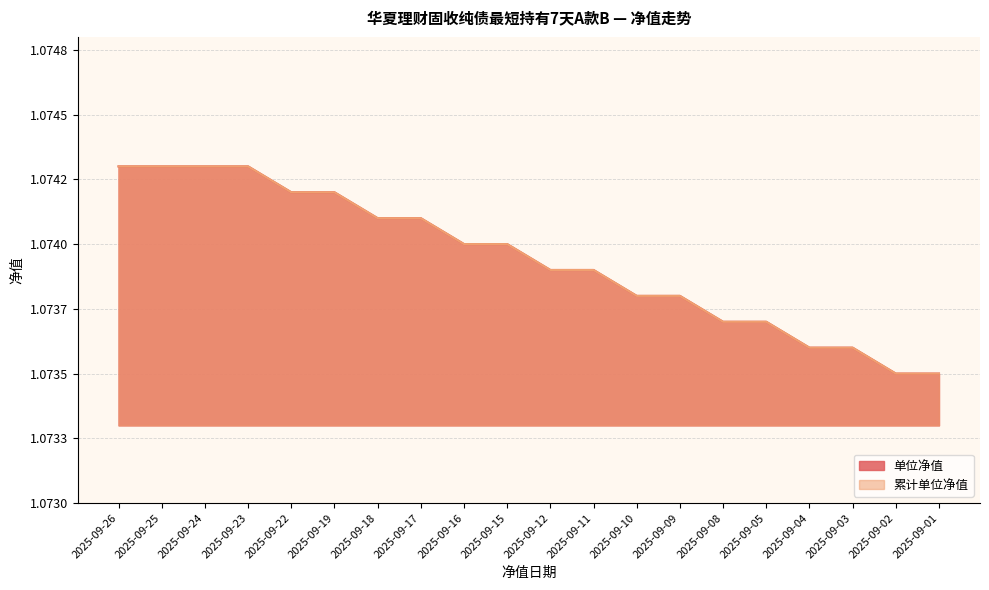

What is the sum of all 单位净值 values?

21.5